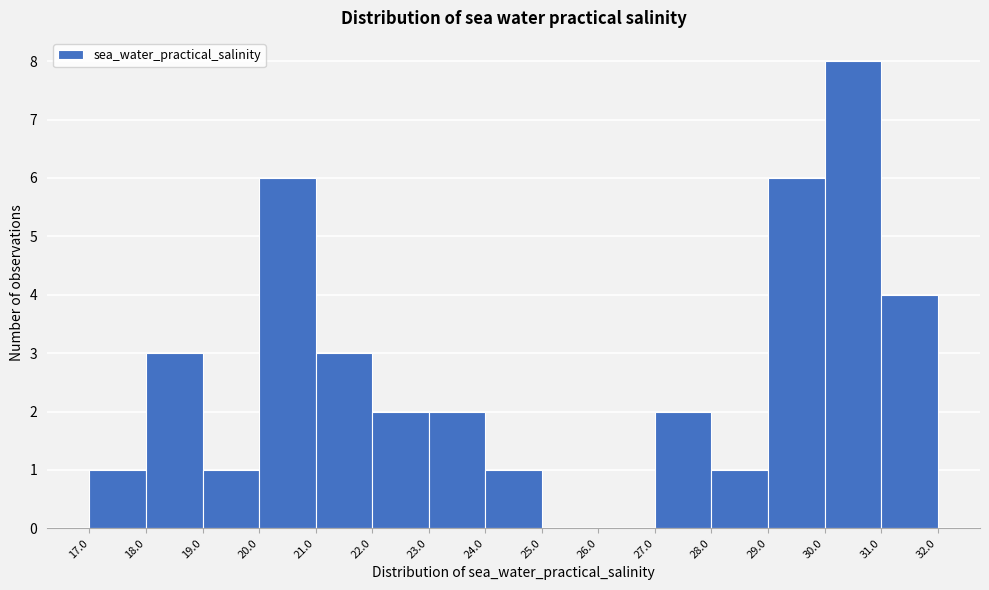

Reading left to right, transcribe this chart: for each bar, give the range it covers on the x-axis and its height. The values are not printed on the chart, so give them approximately, as read against the axis.

17.0 to 18.0: 1
18.0 to 19.0: 3
19.0 to 20.0: 1
20.0 to 21.0: 6
21.0 to 22.0: 3
22.0 to 23.0: 2
23.0 to 24.0: 2
24.0 to 25.0: 1
25.0 to 26.0: 0
26.0 to 27.0: 0
27.0 to 28.0: 2
28.0 to 29.0: 1
29.0 to 30.0: 6
30.0 to 31.0: 8
31.0 to 32.0: 4